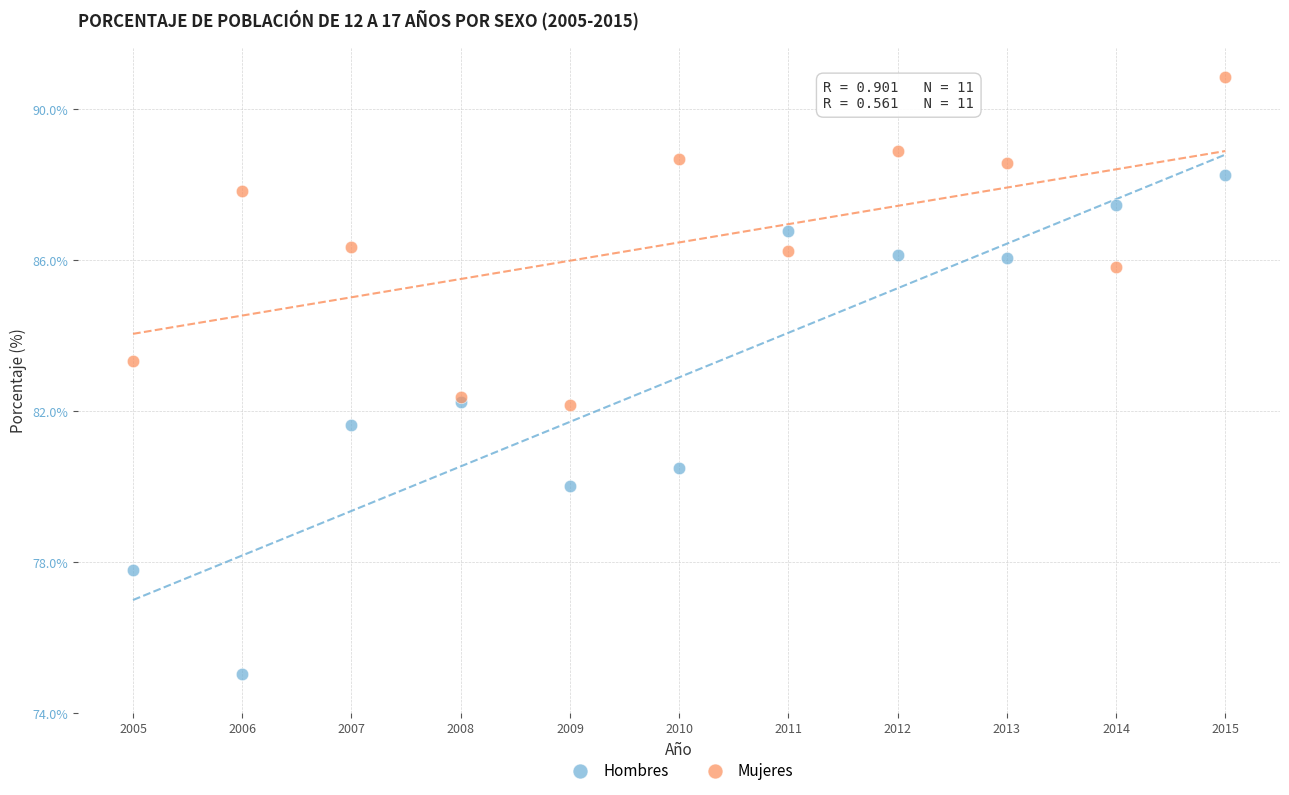

Which series reaches the minimum Y coordinate?

Hombres